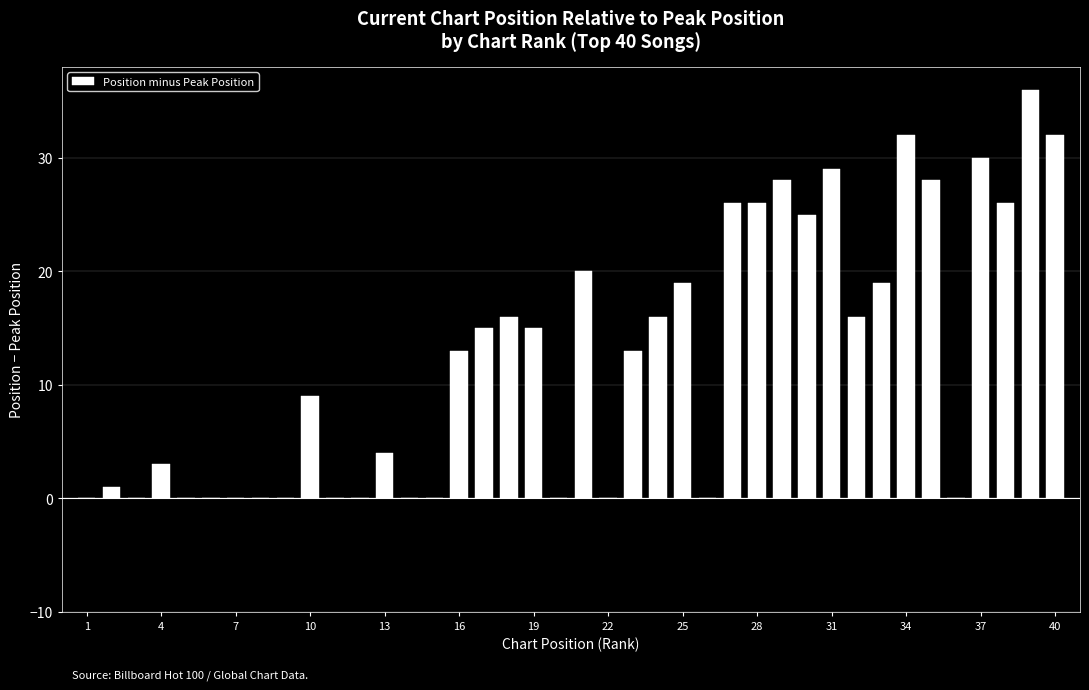

What is the sum of all values?

497